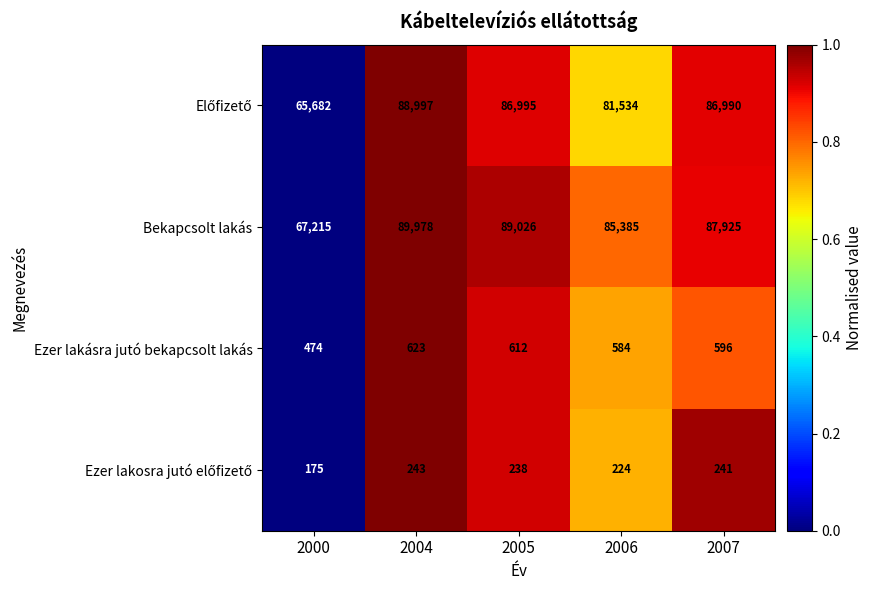

Rank the categories by Bekapcsolt lakás value from highest to lowest.

2004, 2005, 2007, 2006, 2000